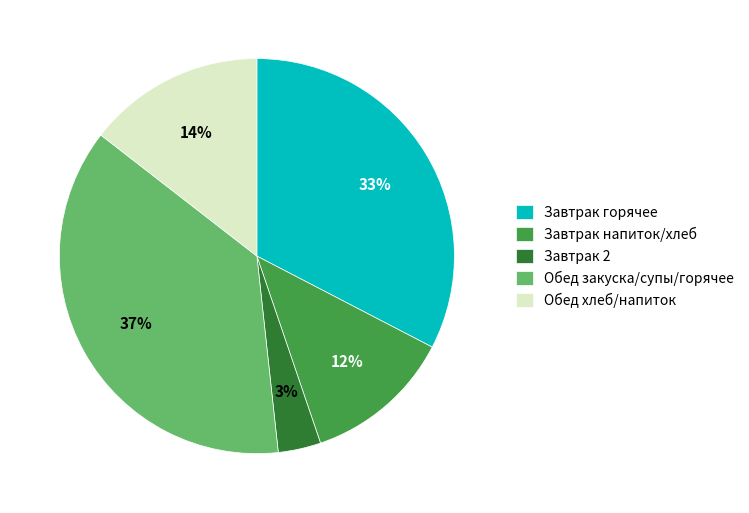

To the nearest percent, what percentage of the pie is Завтрак горячее?

33%